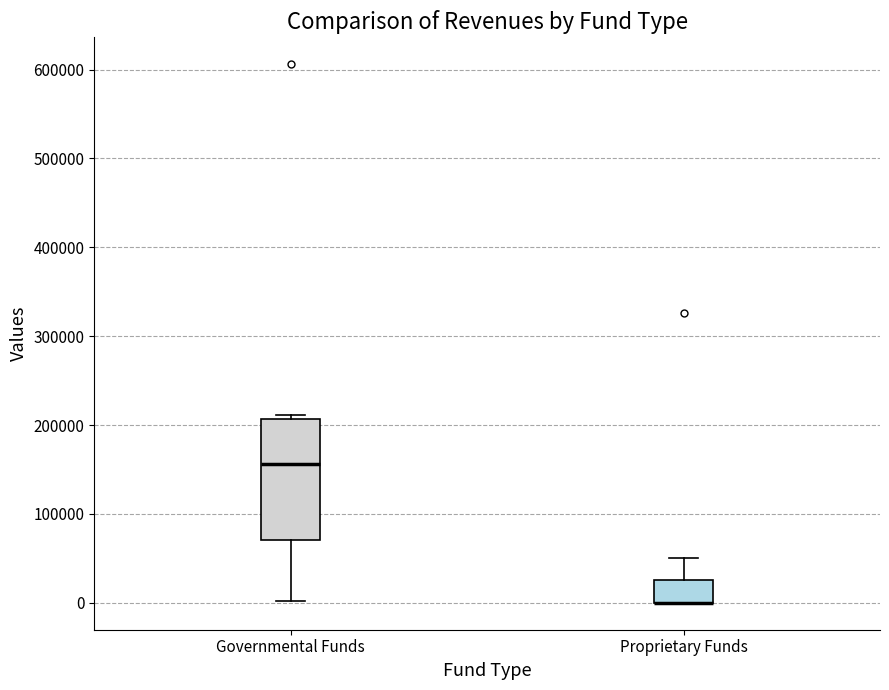

Comparing the boxes themselves (not the whiskers), which one is the tallest?

Governmental Funds